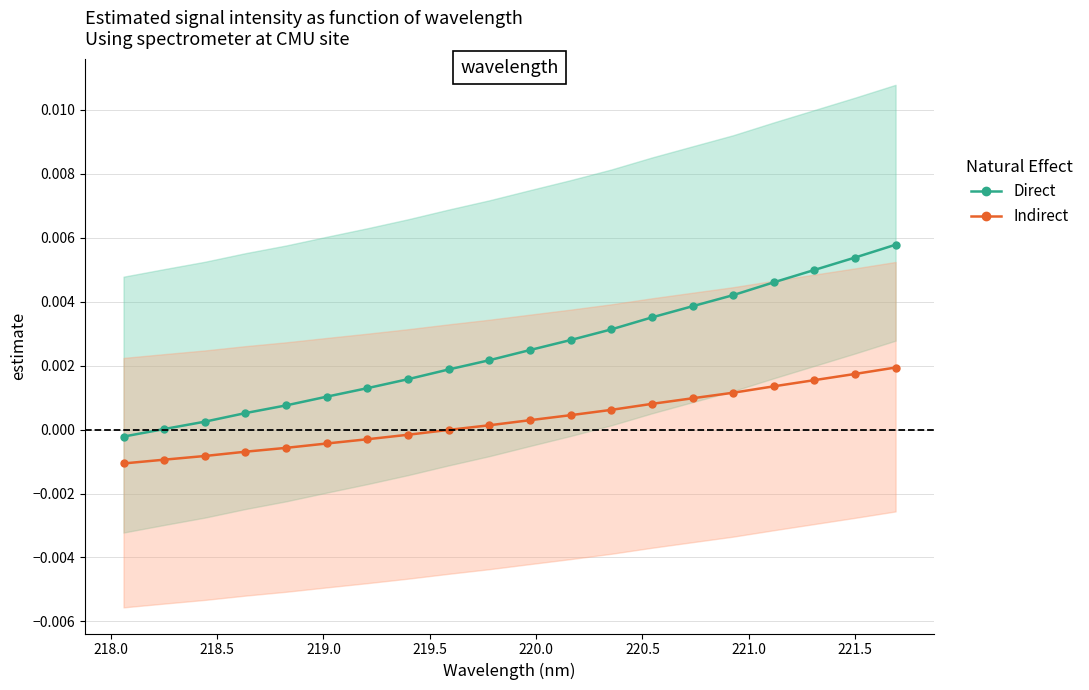

Between 220.0 and 219.0, which is larger?

220.0